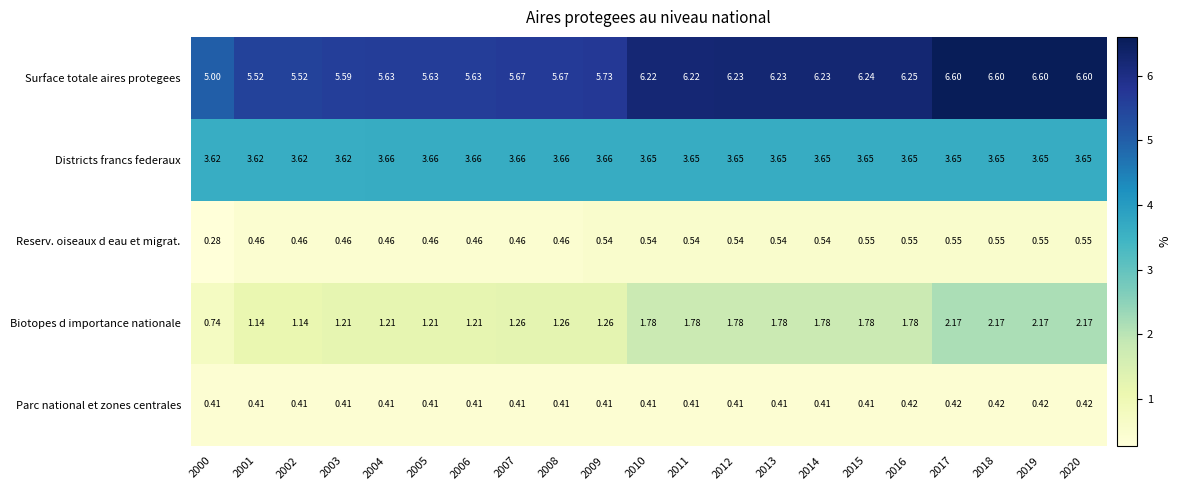

Which series has the largest range (max minus min)?

Surface totale aires protegees